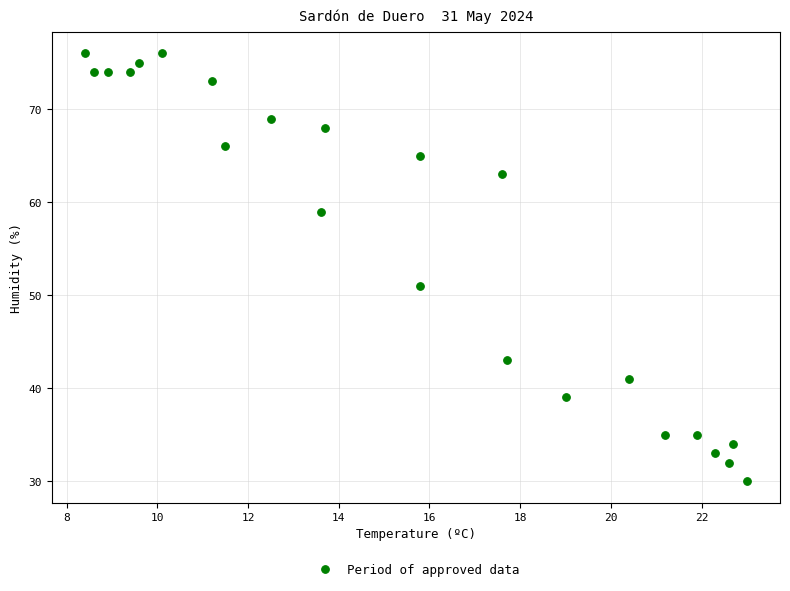

What is the range of Y values (max minus min)?

46